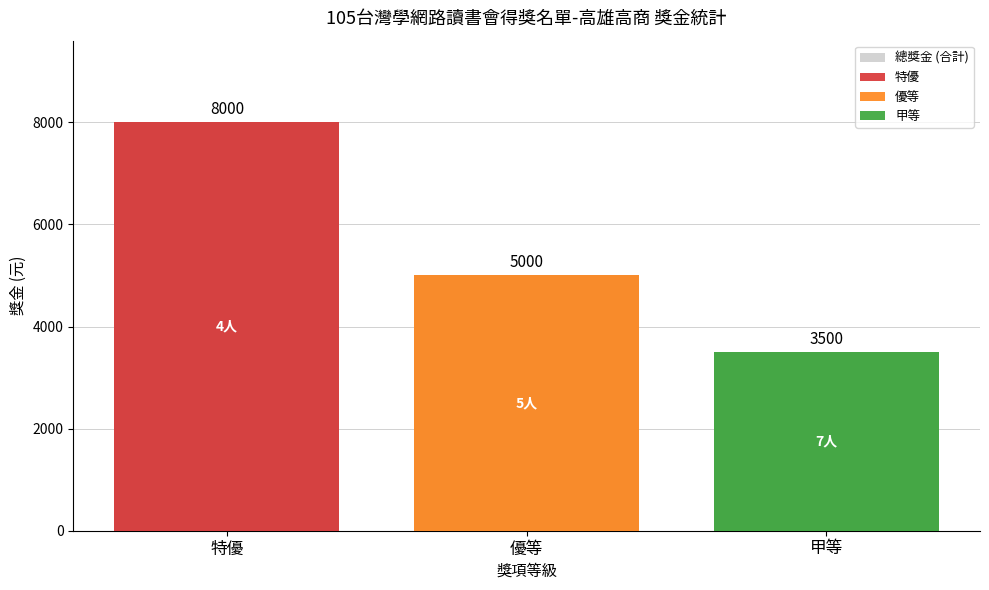

What is the difference between the maximum and second lowest values?

3000